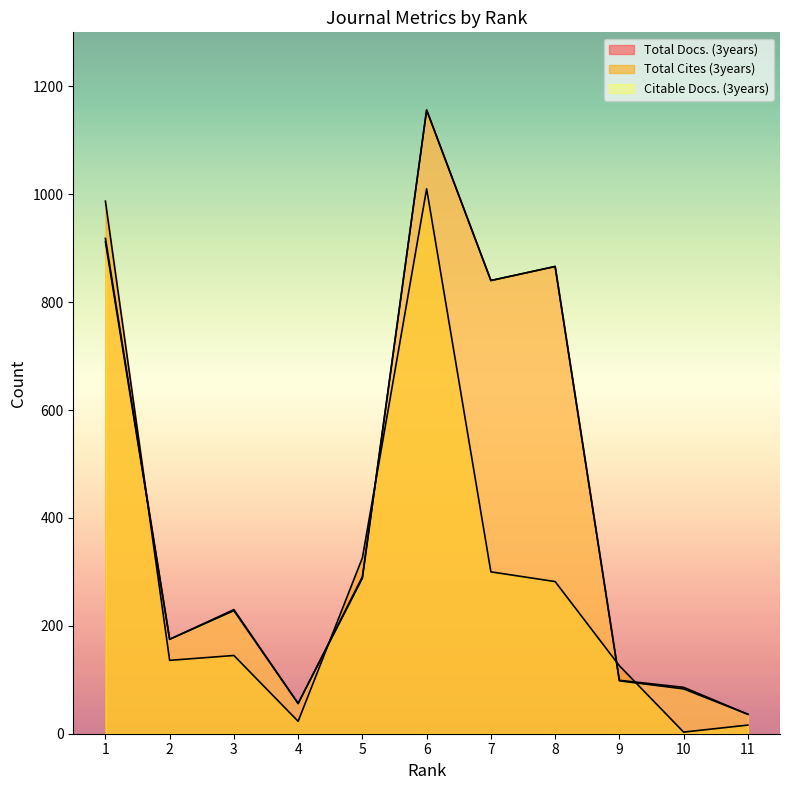

Where does the Citable Docs. (3years) series first go above 228?

1